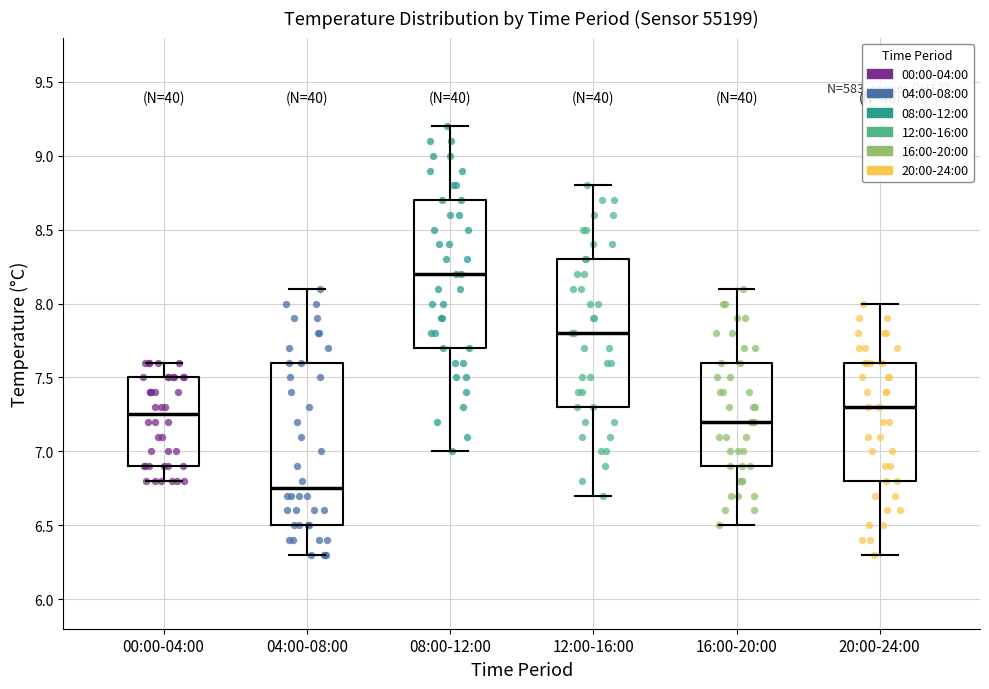

Reading left to right, read every box against the y-axis: the position of its median line, the range the box covers, and the ends of its whiskers. The values are not printed on the chart, so give them approximately, as read against the axis.

00:00-04:00: median 7.25, box 6.90 to 7.50, whiskers 6.80 to 7.60
04:00-08:00: median 6.75, box 6.50 to 7.60, whiskers 6.30 to 8.10
08:00-12:00: median 8.20, box 7.70 to 8.70, whiskers 7.00 to 9.20
12:00-16:00: median 7.80, box 7.30 to 8.30, whiskers 6.70 to 8.80
16:00-20:00: median 7.20, box 6.90 to 7.60, whiskers 6.50 to 8.10
20:00-24:00: median 7.30, box 6.80 to 7.60, whiskers 6.30 to 8.00